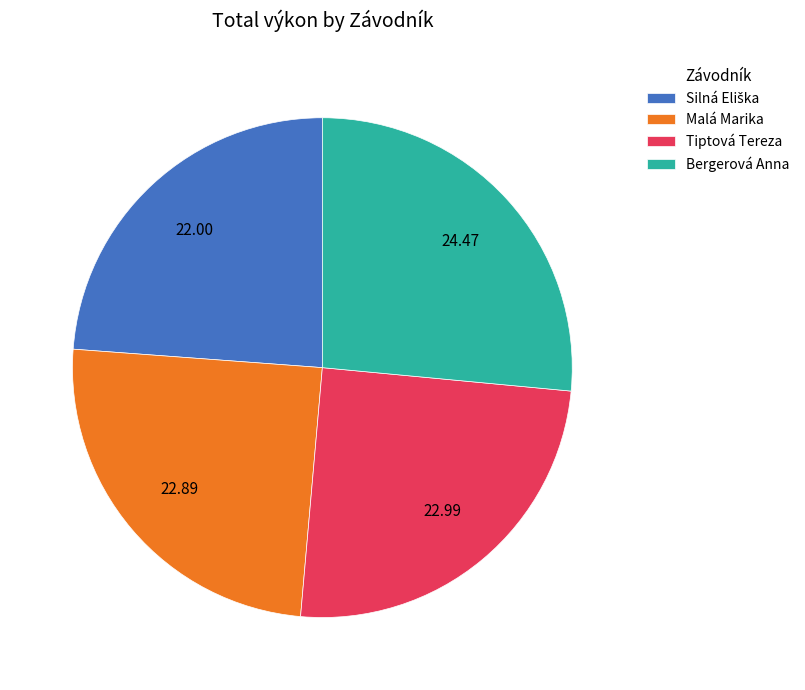

Is there a majority slice in this chart?

No